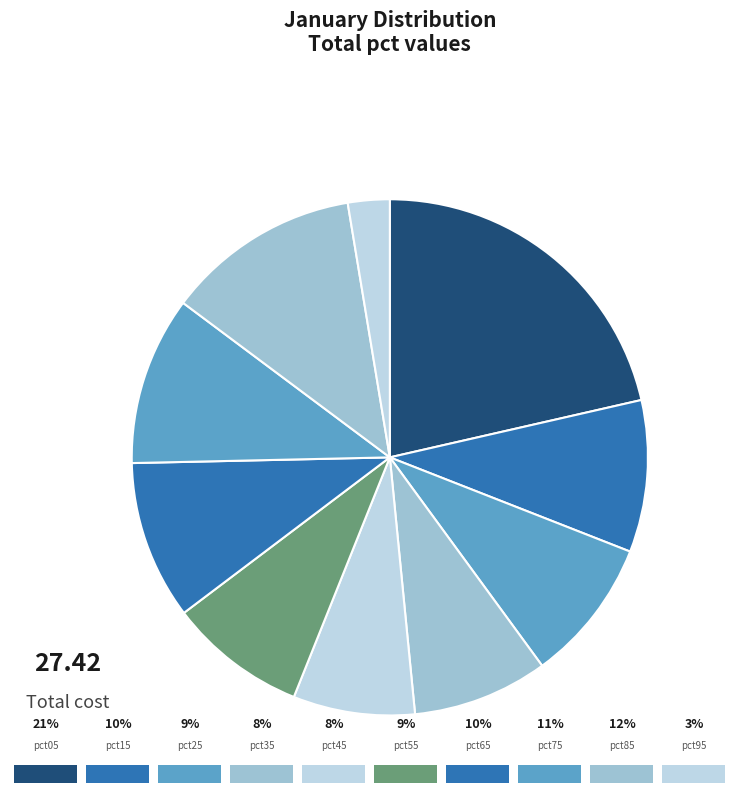

Count the number of slices in the pie.

10